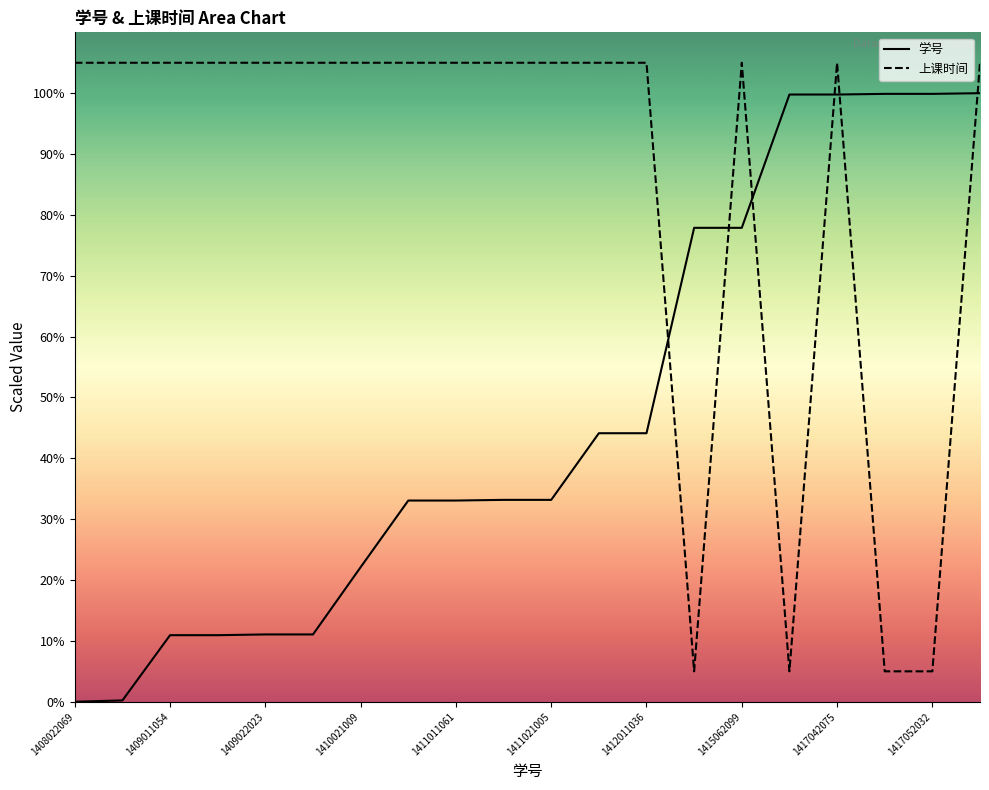

What is the maximum value for 学号?

100.0